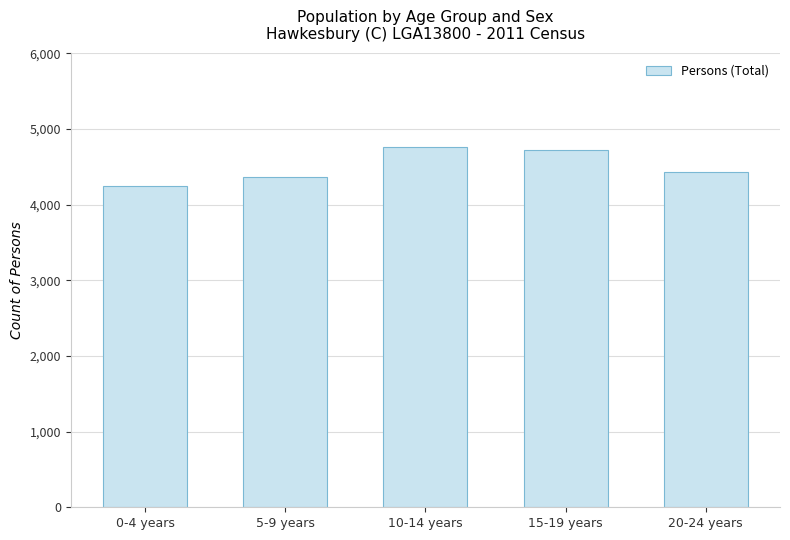

True or false: the data shows 4426 at 20-24 years.

True